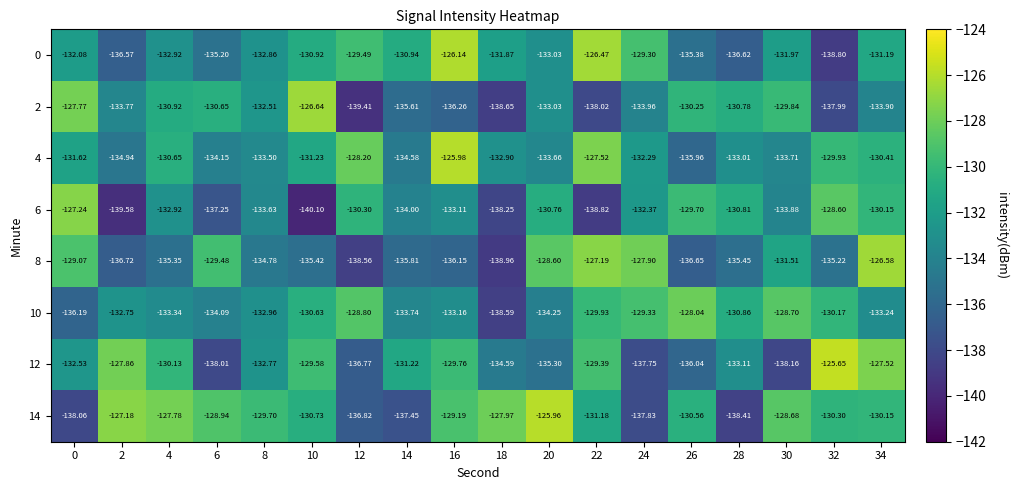

Is the value of 14 at 12 greater than the value of 2 at 20?

No